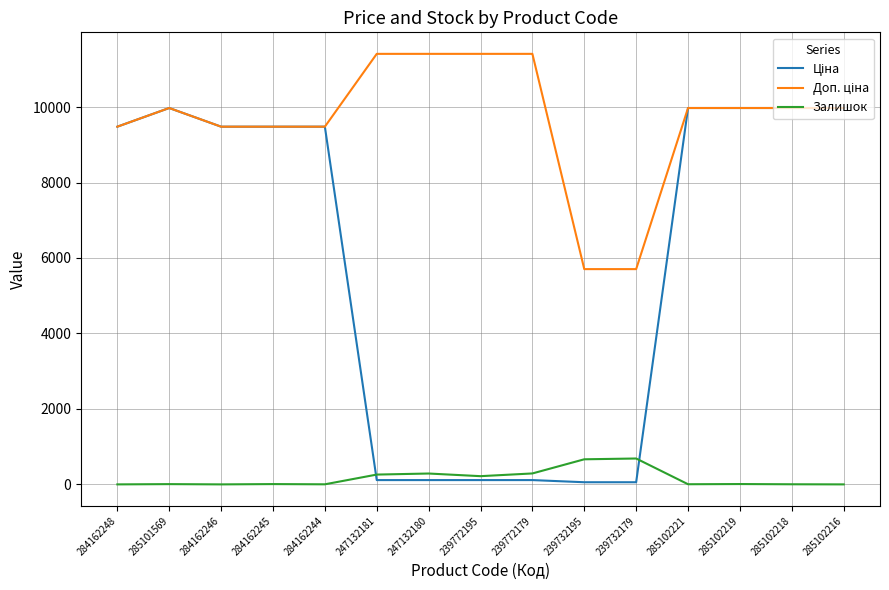

What is the maximum value shown in the chart?

11410.0